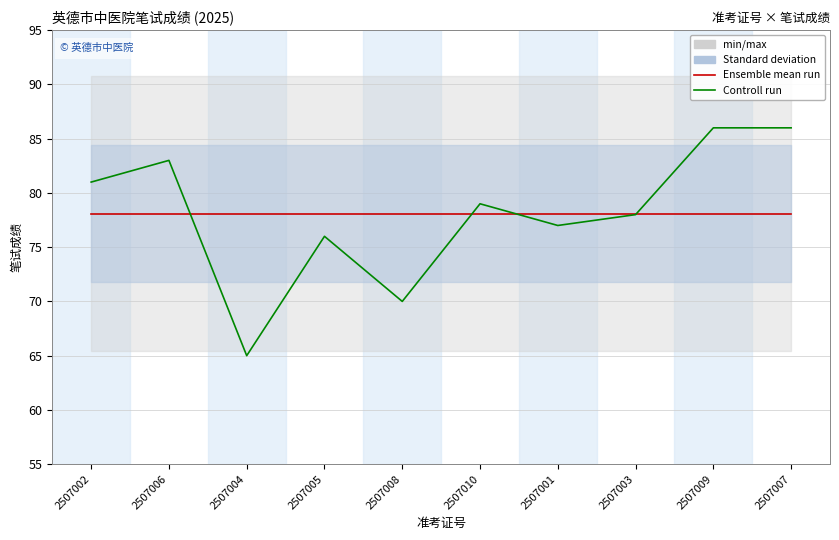

What is the value of the Controll run point at the 4th from the left?

76.0